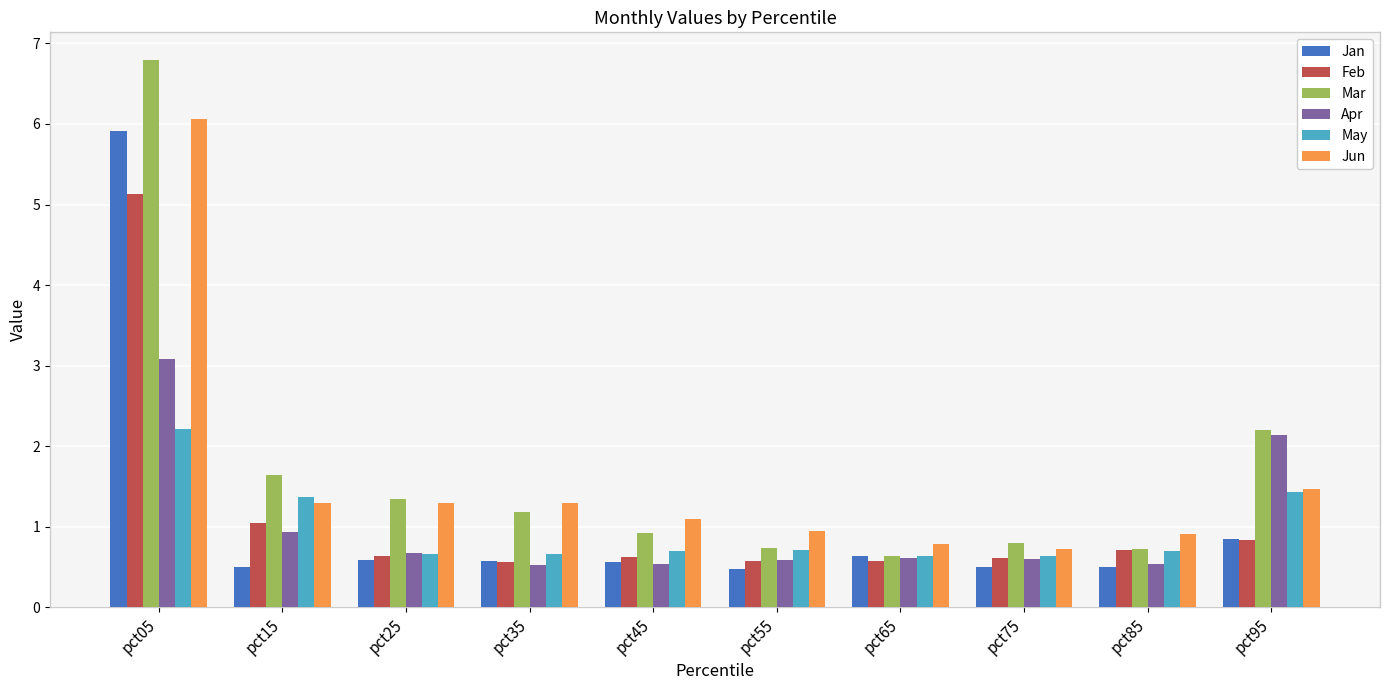

Which series changed the most between pct65 and pct95?

Mar